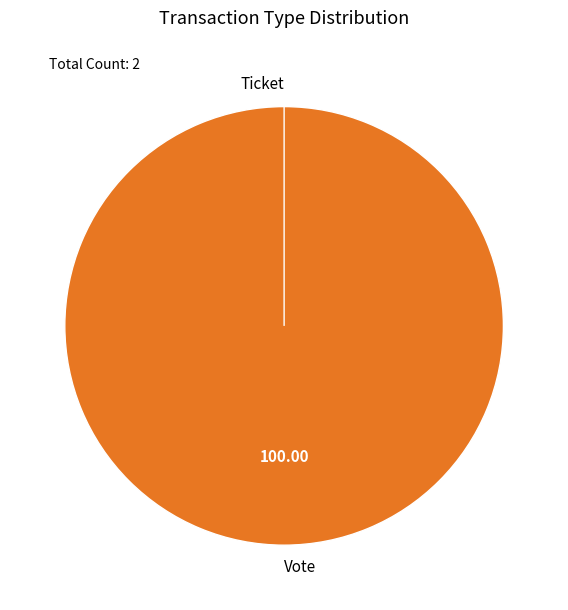

Does Vote represent more than half of the total?

Yes